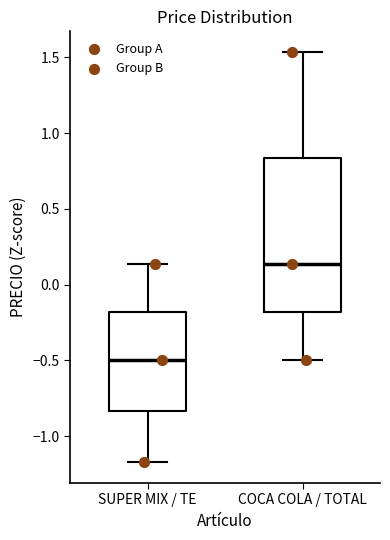

Which box is the tallest, from its lower edge to its upper edge?

COCA COLA / TOTAL